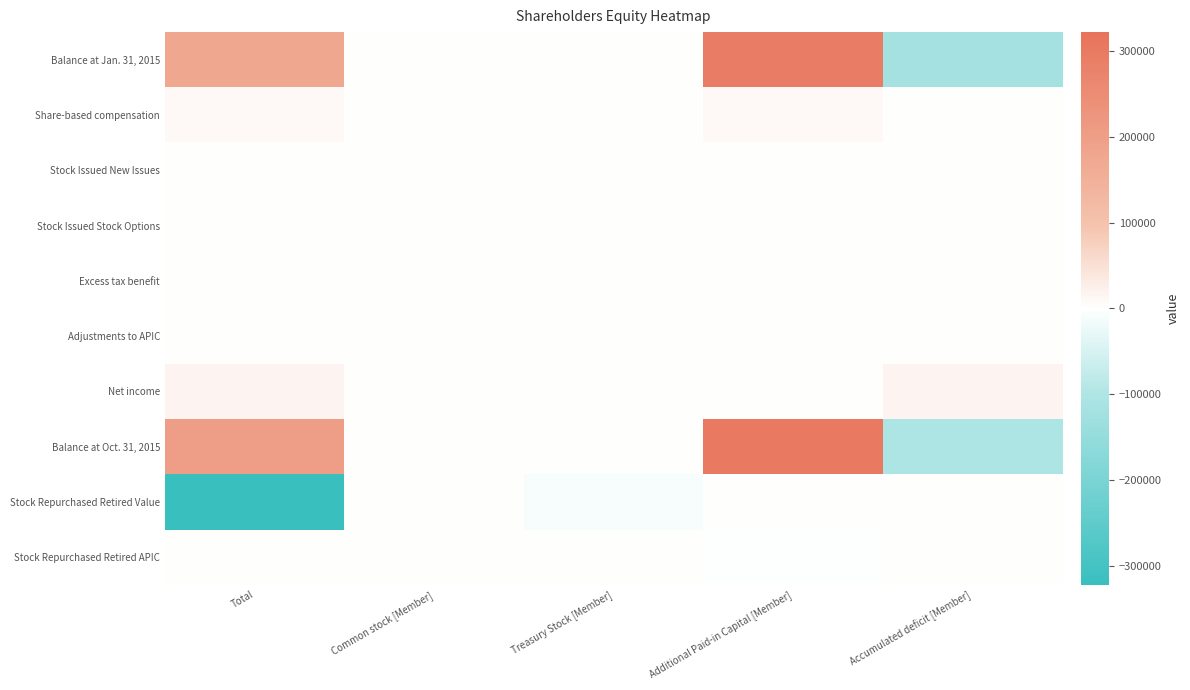

What is the smallest value displayed?

-322000